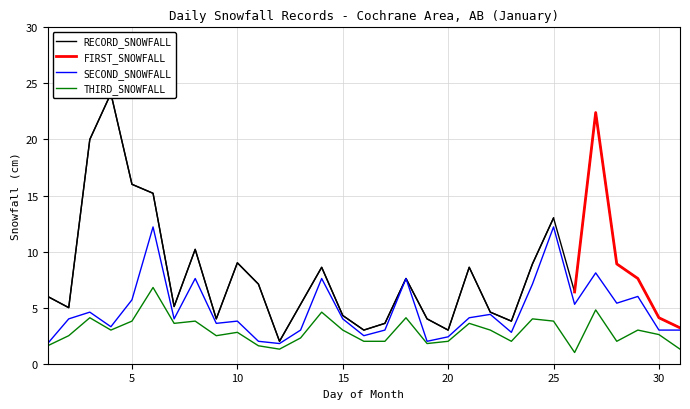

True or false: SECOND_SNOWFALL and RECORD_SNOWFALL intersect in this chart.

False